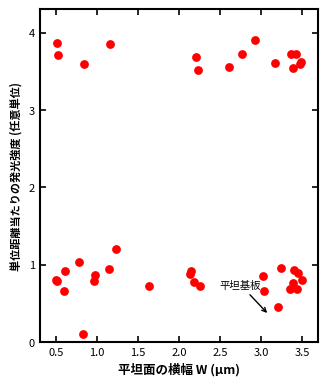

What Y value in the scatter plot is closest to 2?

1.2